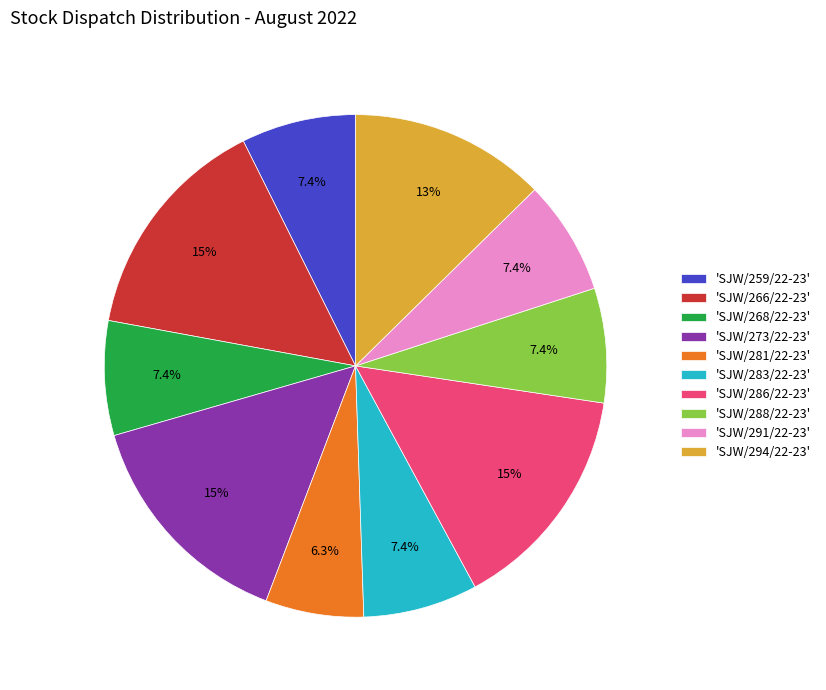

To the nearest percent, what is the average slice percentage?

10%